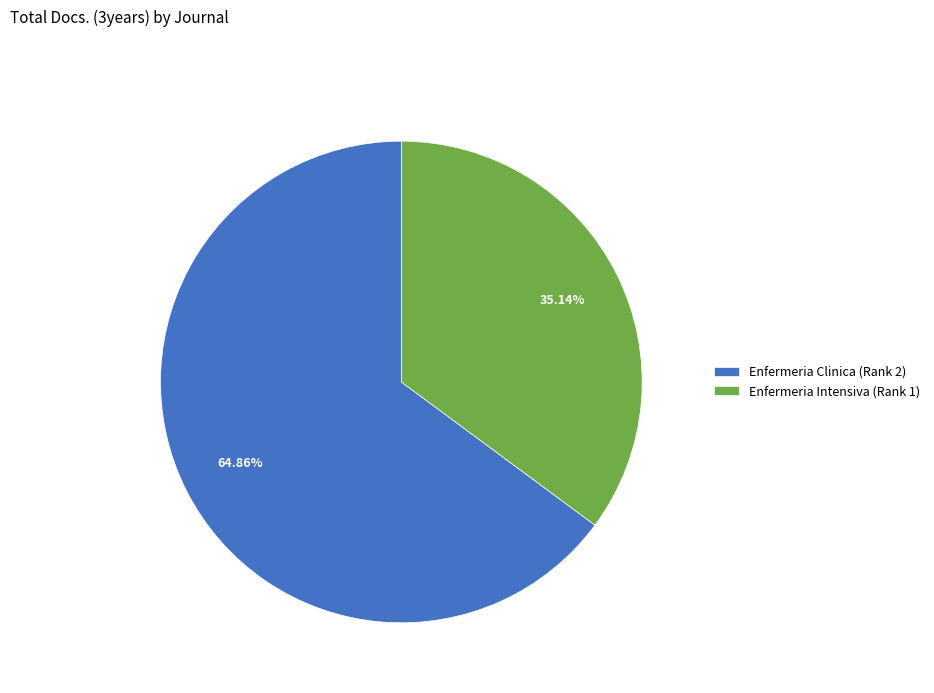

To the nearest percent, what portion does Enfermeria Clinica (Rank 2) represent?

65%